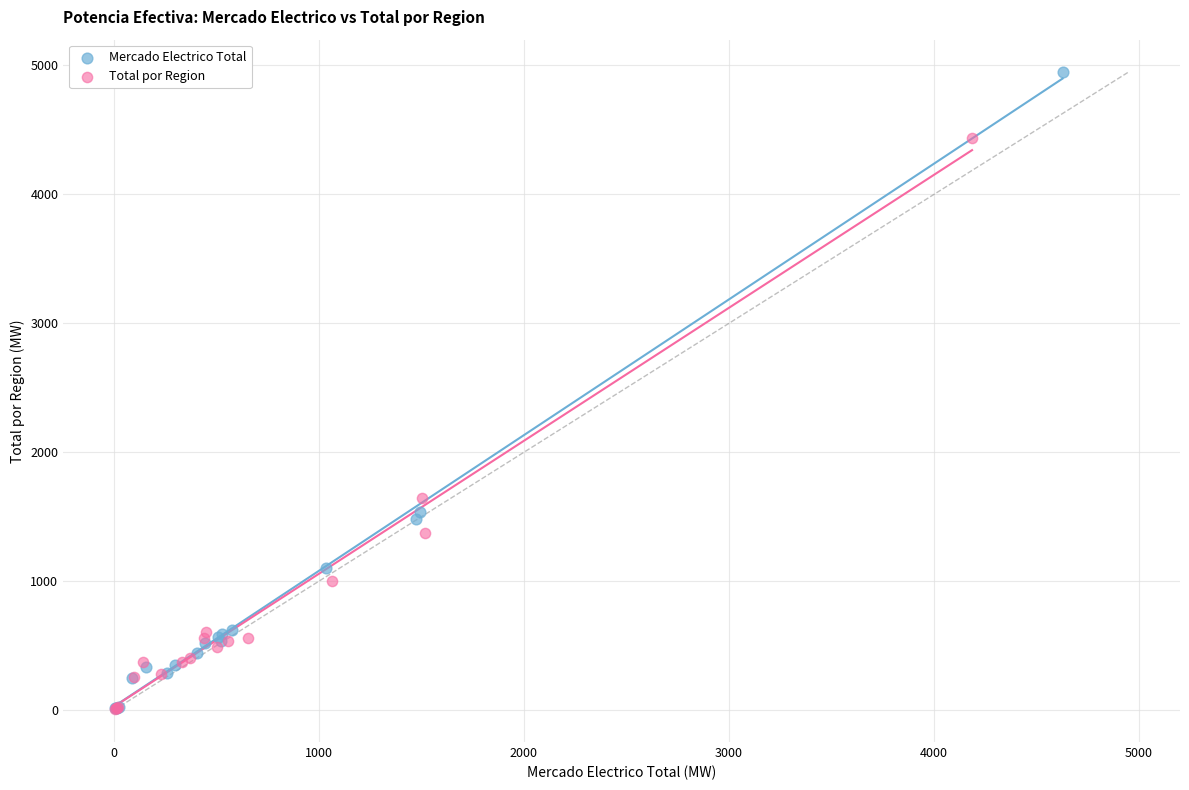

Which series reaches the maximum Y coordinate?

Mercado Electrico Total